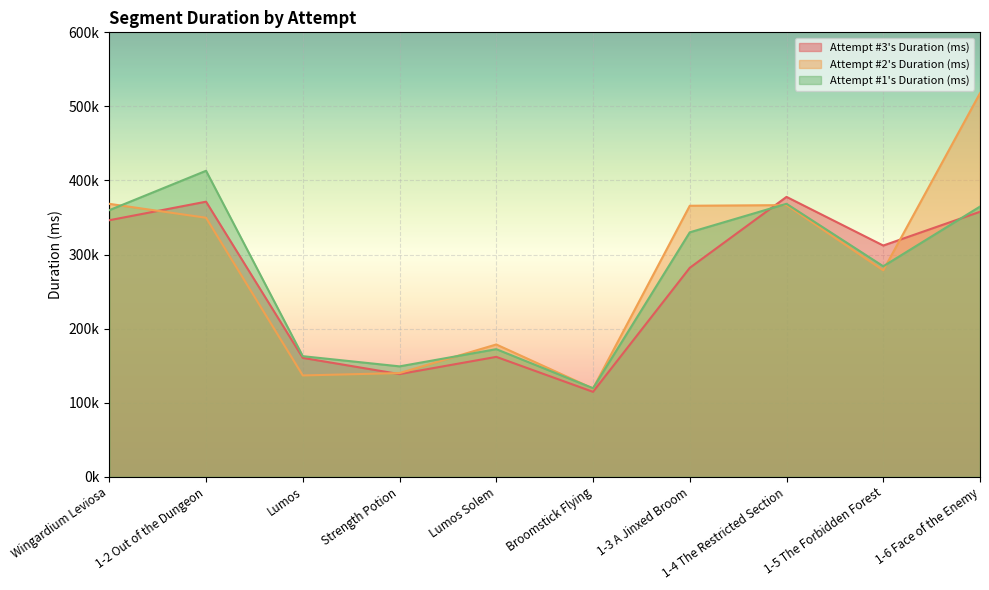

In Attempt #2's Duration (ms), how many points are lower than both neighbors (excluding endpoints)?

3